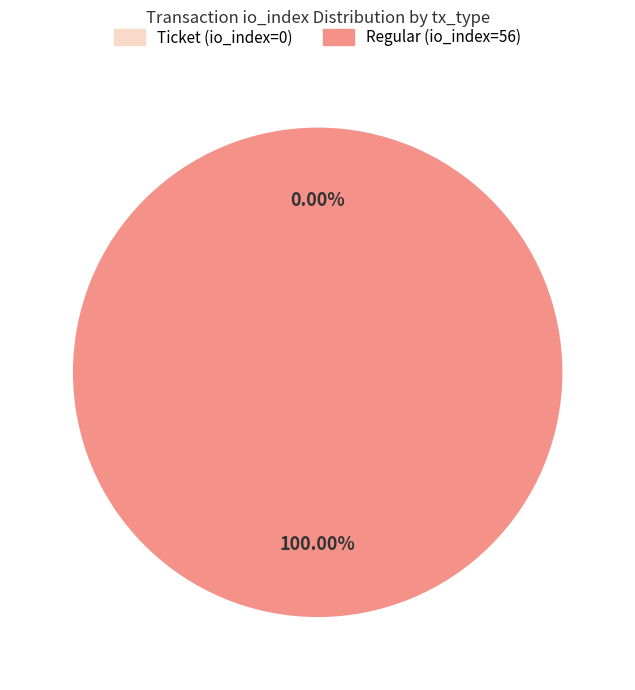

What percentage is NOT represented by Ticket (io_index=0)?

100.0%